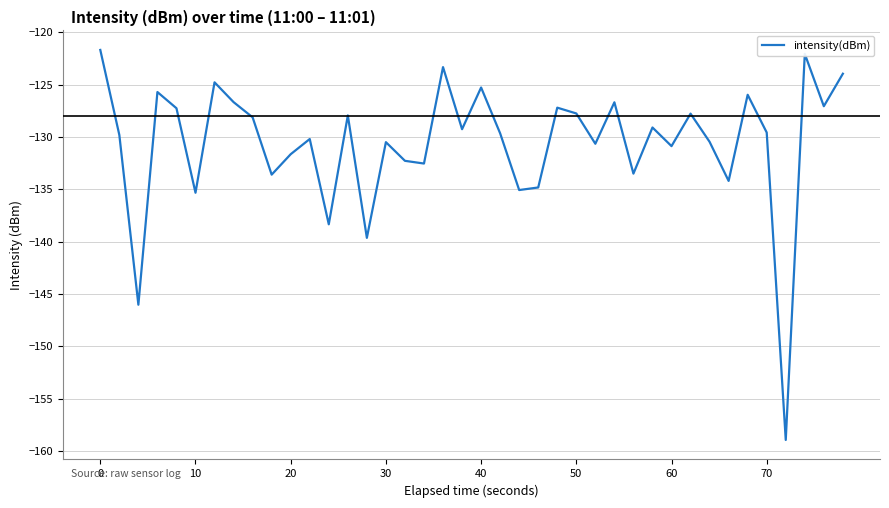

What is the difference between the maximum and minimum values?

37.3